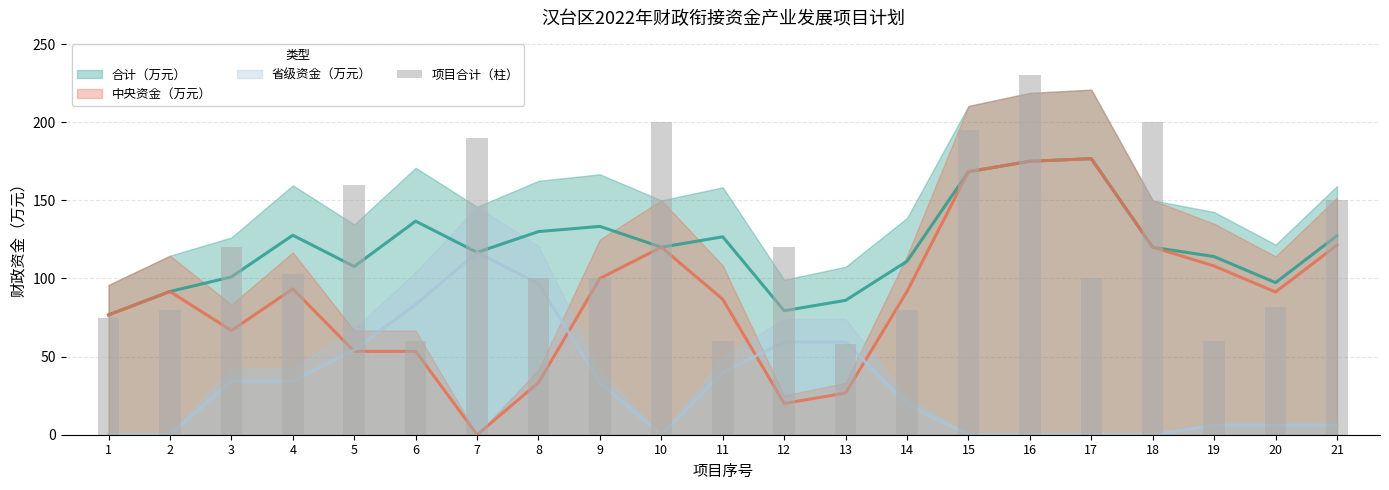

The value at 8 is 136. True or false?

False